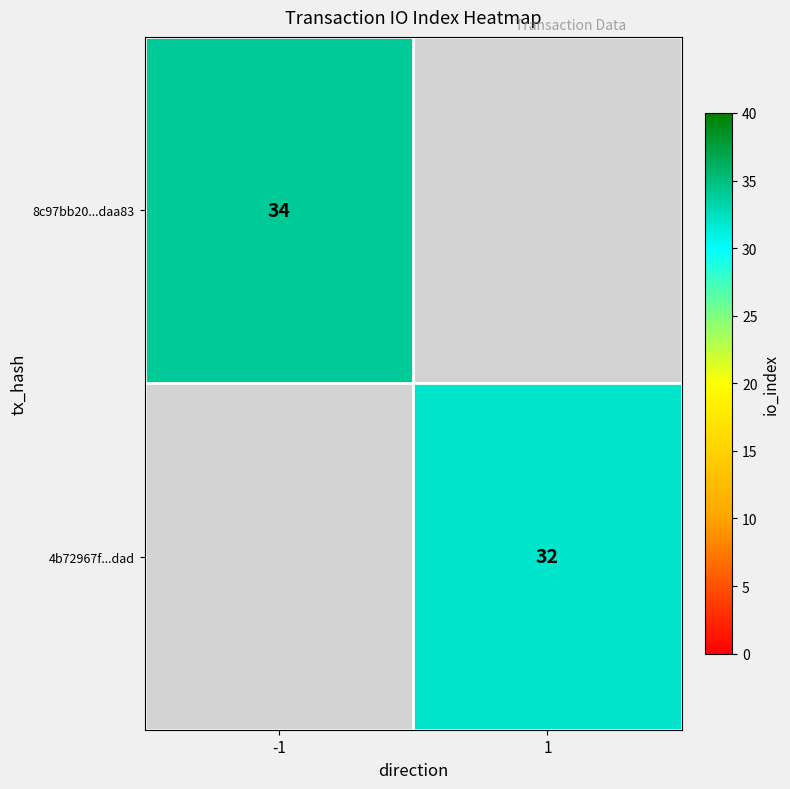

Count the number of data series in this chart.

2